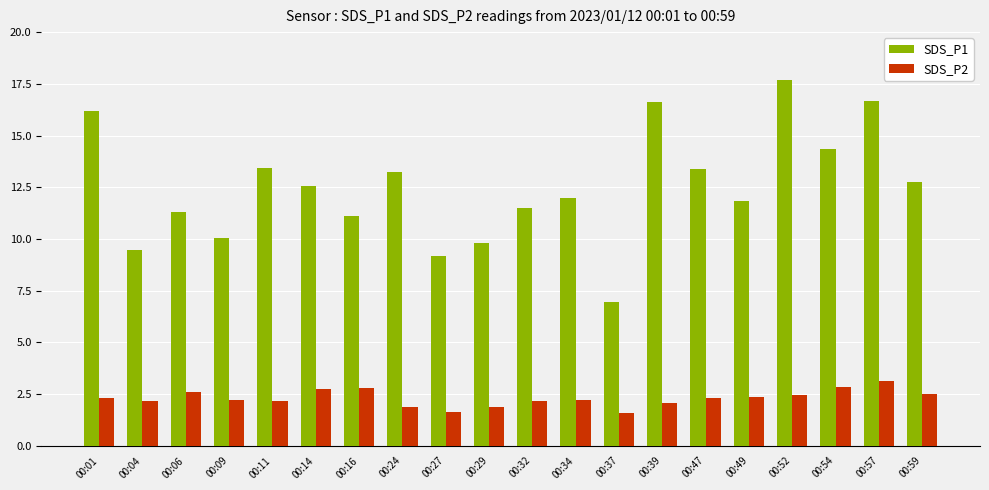

How many series are shown in this chart?

2